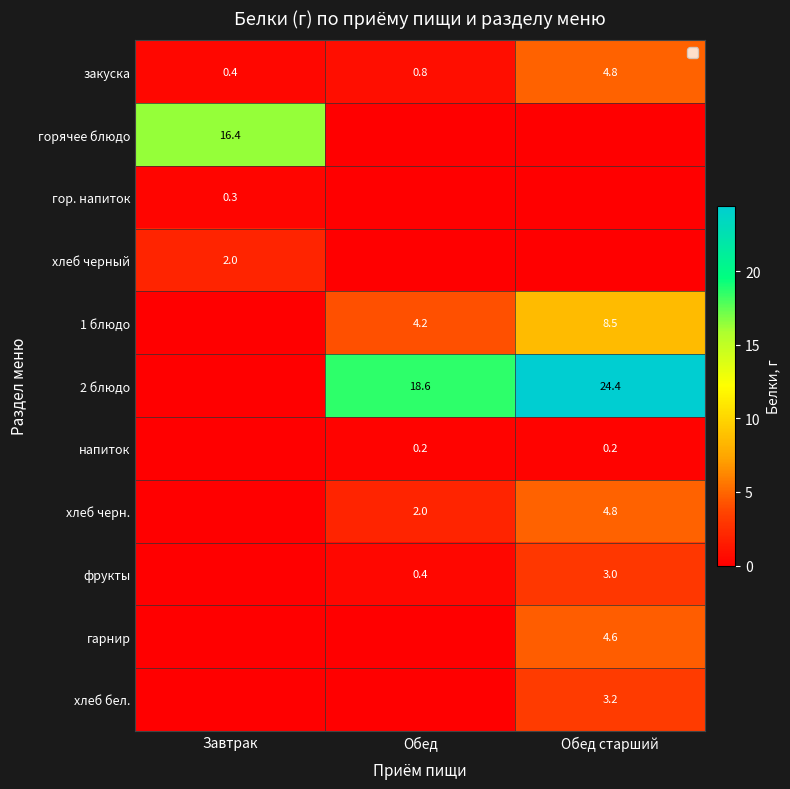

What is the difference between the закуска values at Обед старший and Обед?

4.0